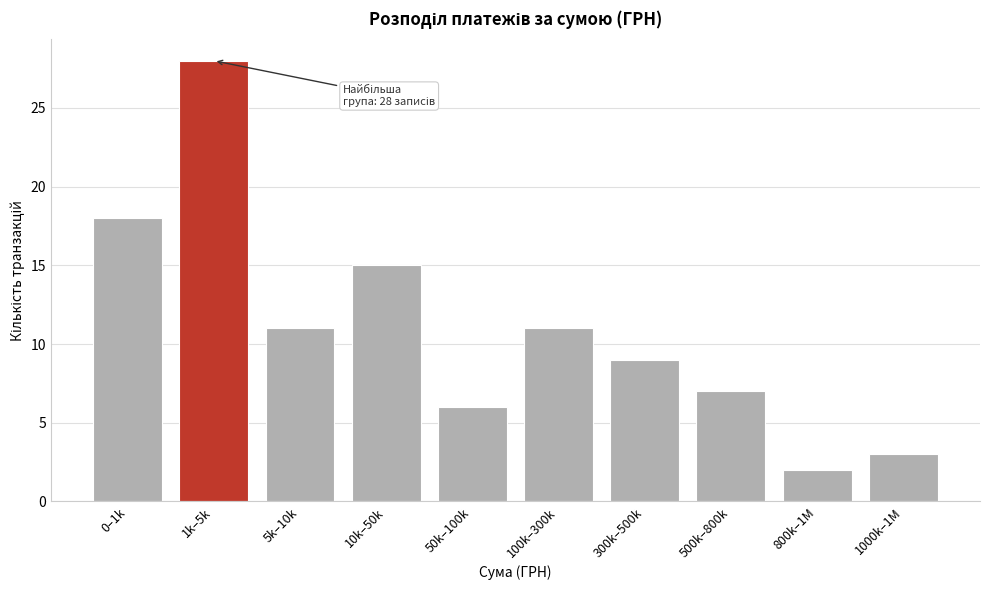

Reading left to right, list all the values displayed in this chart.

0–1k=18	1k–5k=28	5k–10k=11	10k–50k=15	50k–100k=6	100k–300k=11	300k–500k=9	500k–800k=7	800k–1M=2	1000k–1M=3